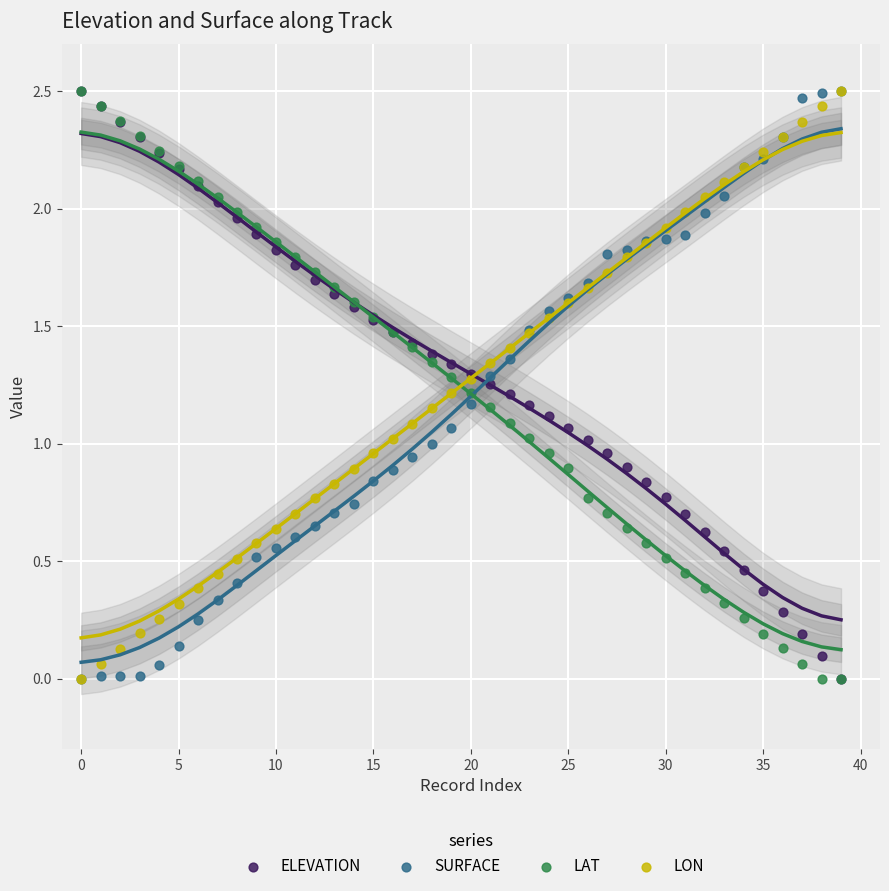

What are all the series names shown in the legend?

ELEVATION, SURFACE, LAT, LON